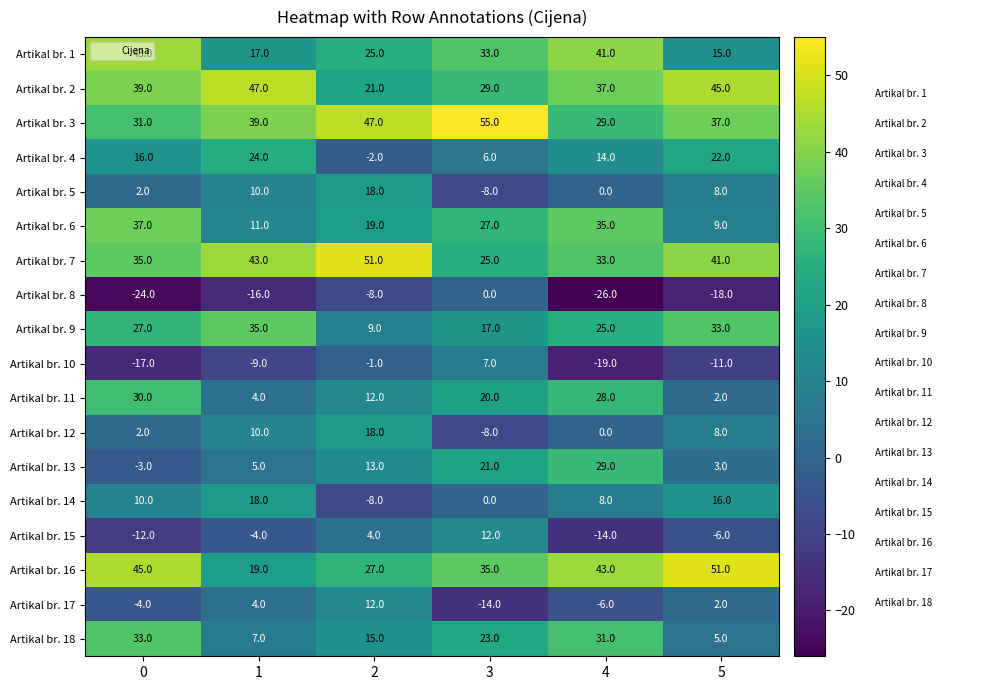

Rank the categories by Artikal br. 9 value from lowest to highest.

2, 3, 4, 0, 5, 1